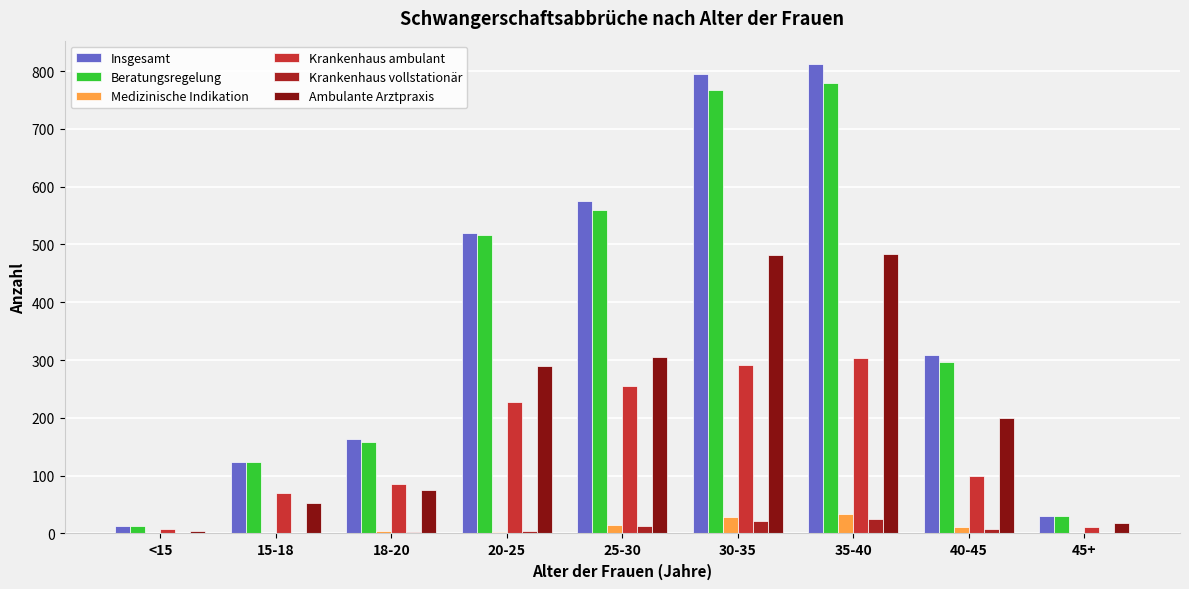

What is the greatest value displayed?

812